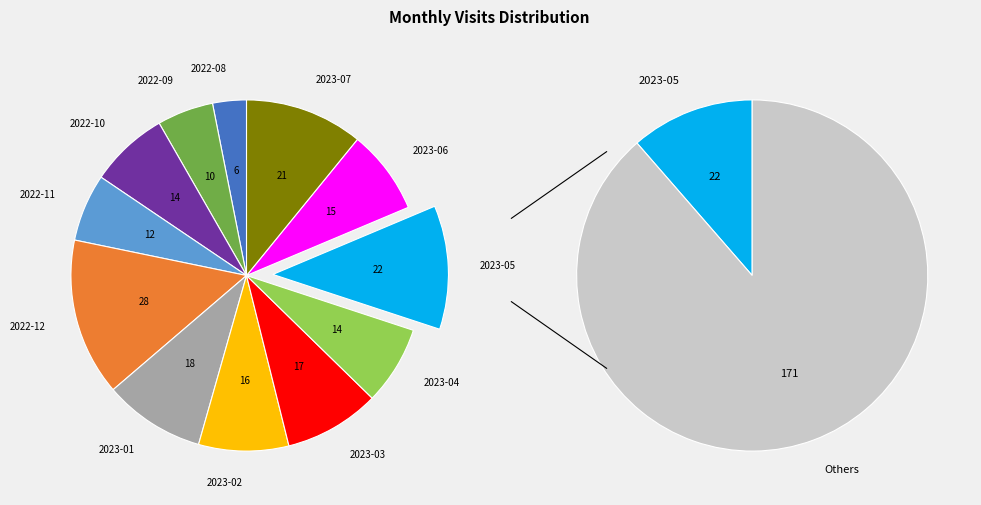

How many segments does this pie chart have?

12